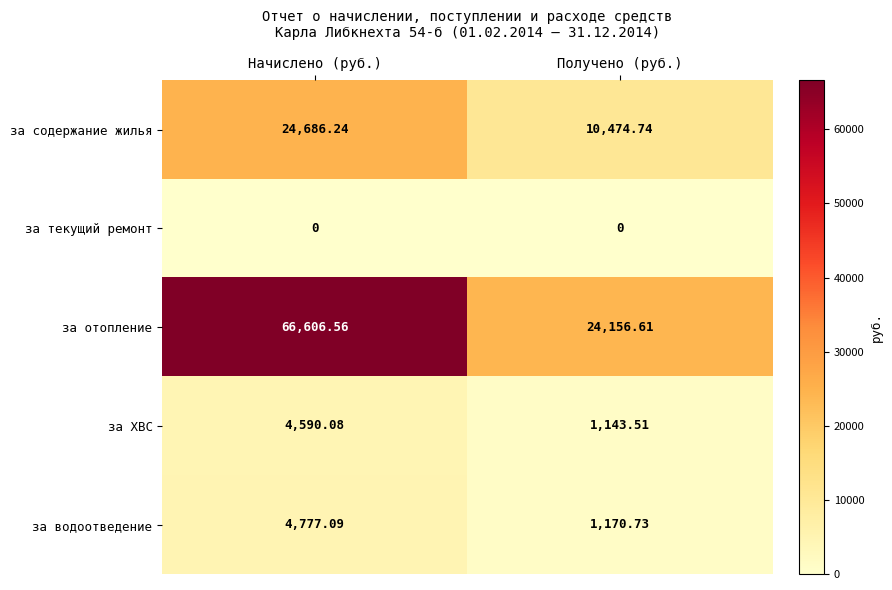

List the series in order of their peak value, highest first.

за отопление, за содержание жилья, за водоотведение, за ХВС, за текущий ремонт